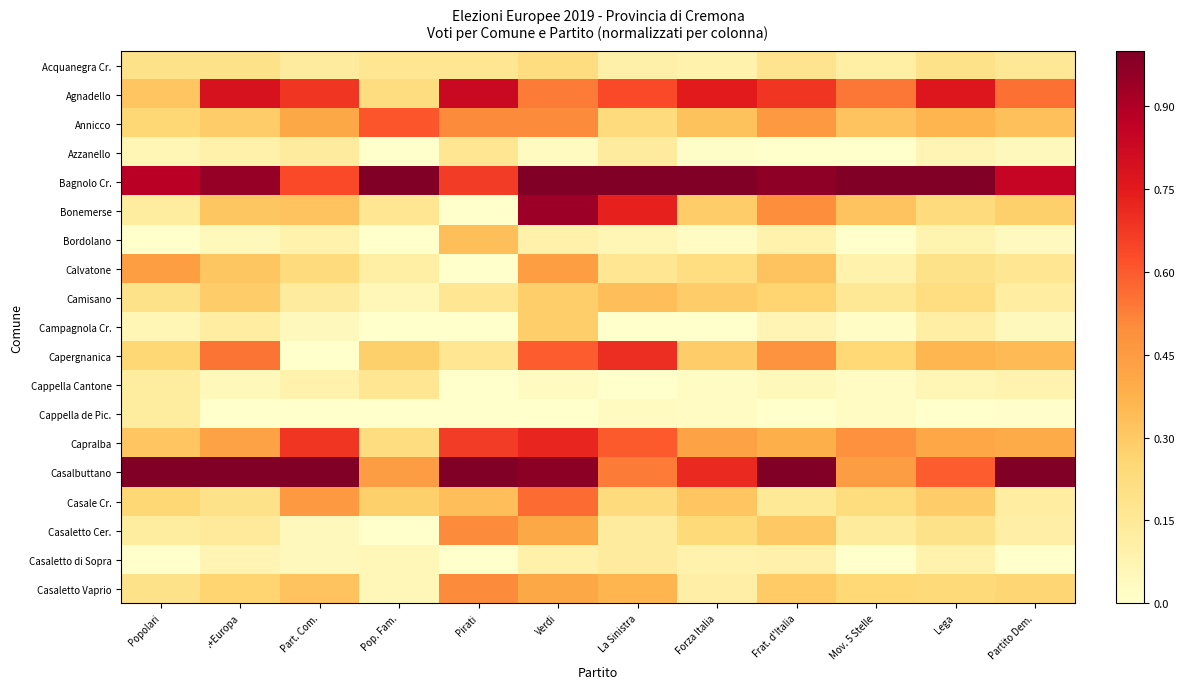

Which series changed the most between Part. Com. and Verdi?

Bonemerse